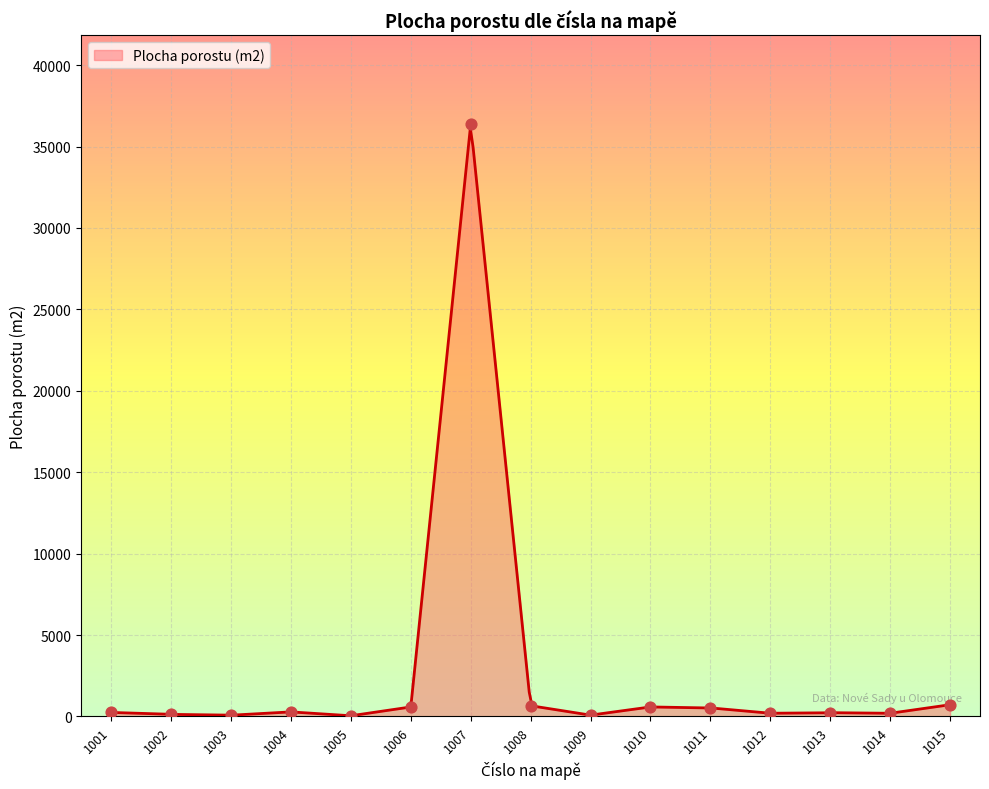

What is the ratio of the value at 1006 to the value at 1009?

7.4